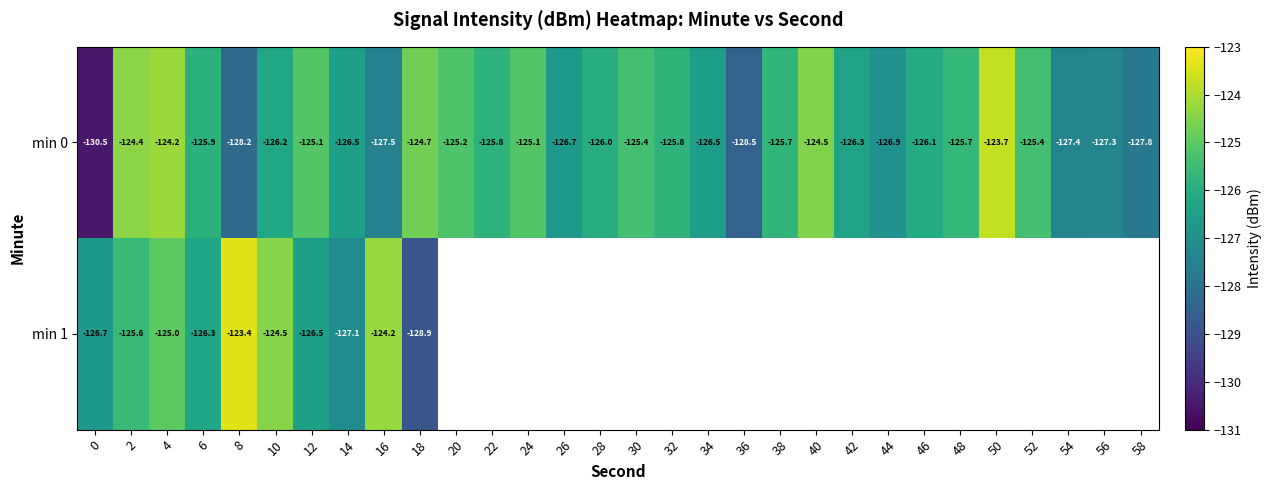

What is the lowest value of the min 0 series?

-130.5